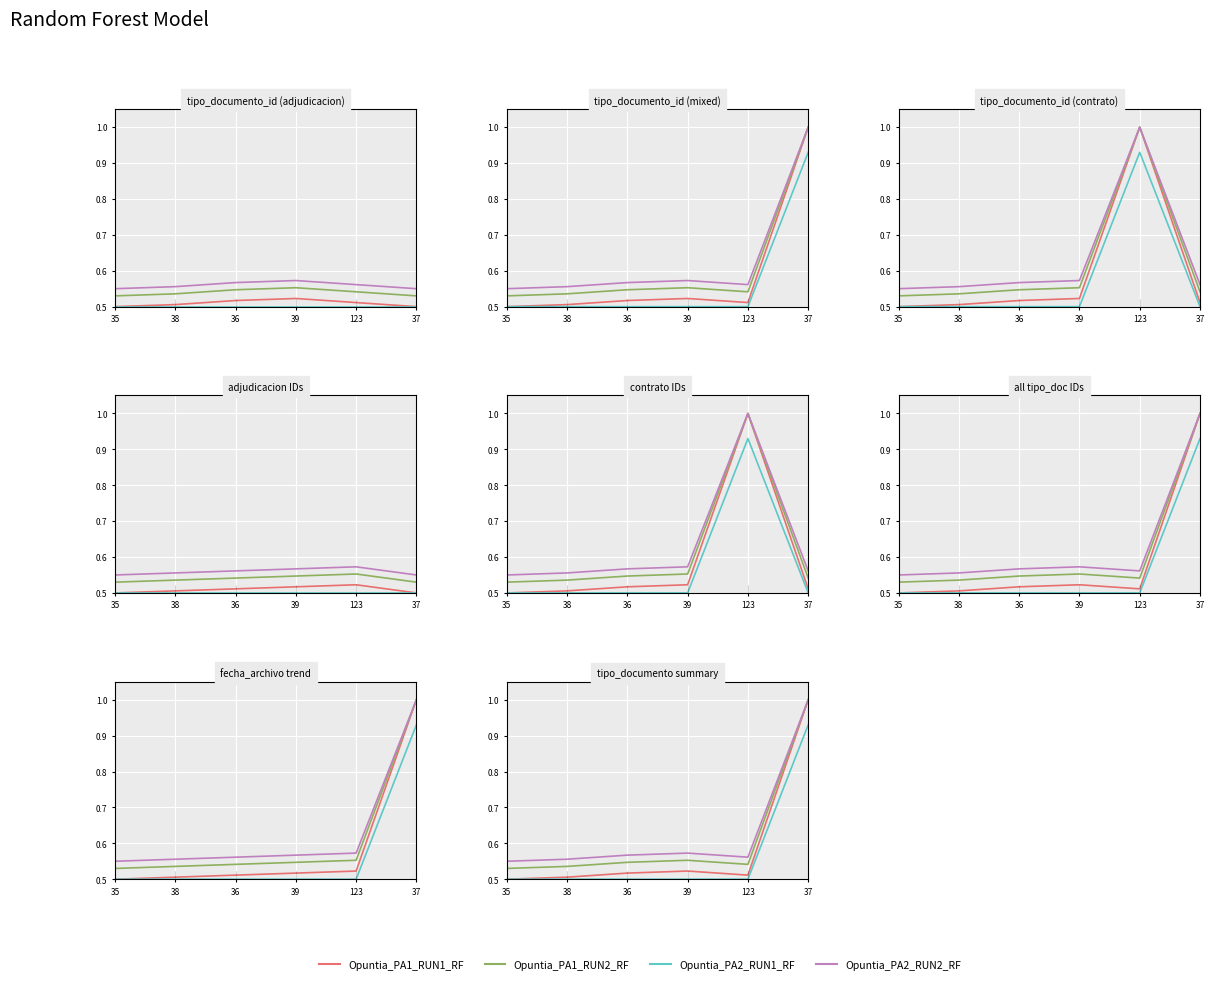

True or false: Opuntia_PA1_RUN2_RF and Opuntia_PA2_RUN1_RF intersect in this chart.

False